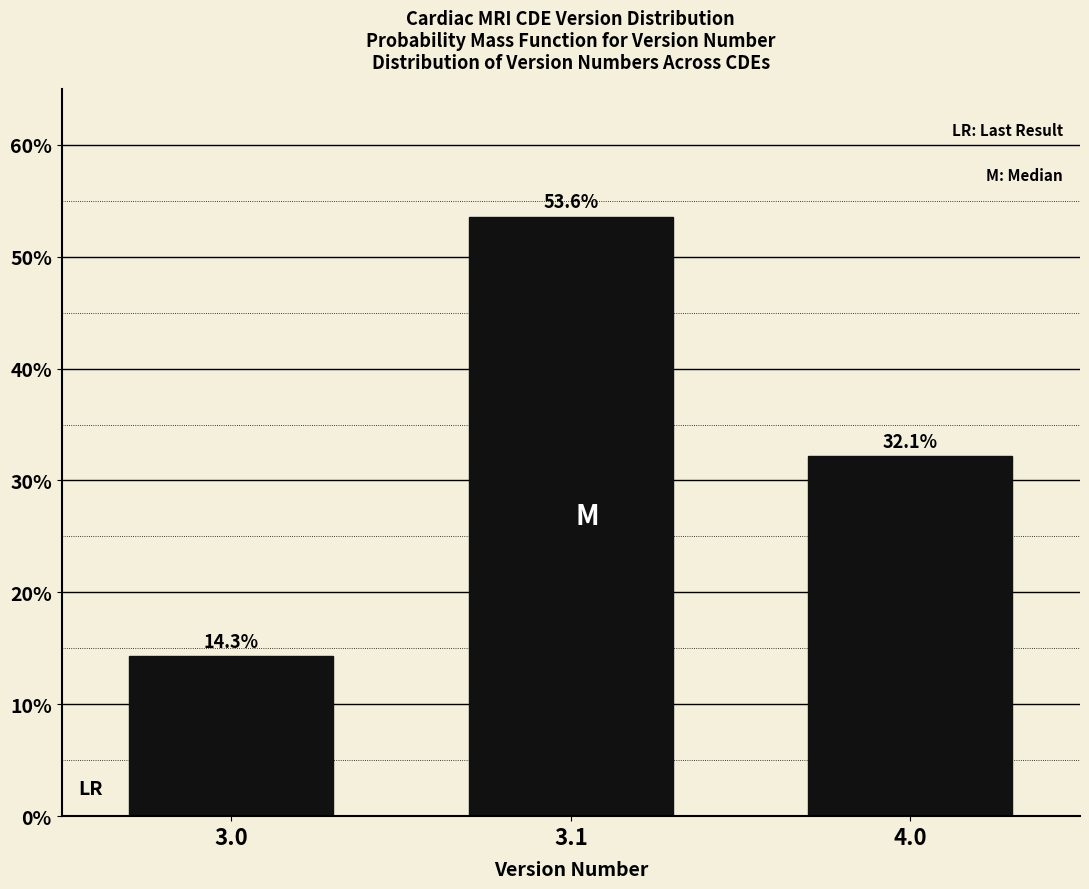

Reading left to right, transcribe all the data shown in this chart.

14.3	53.6	32.1